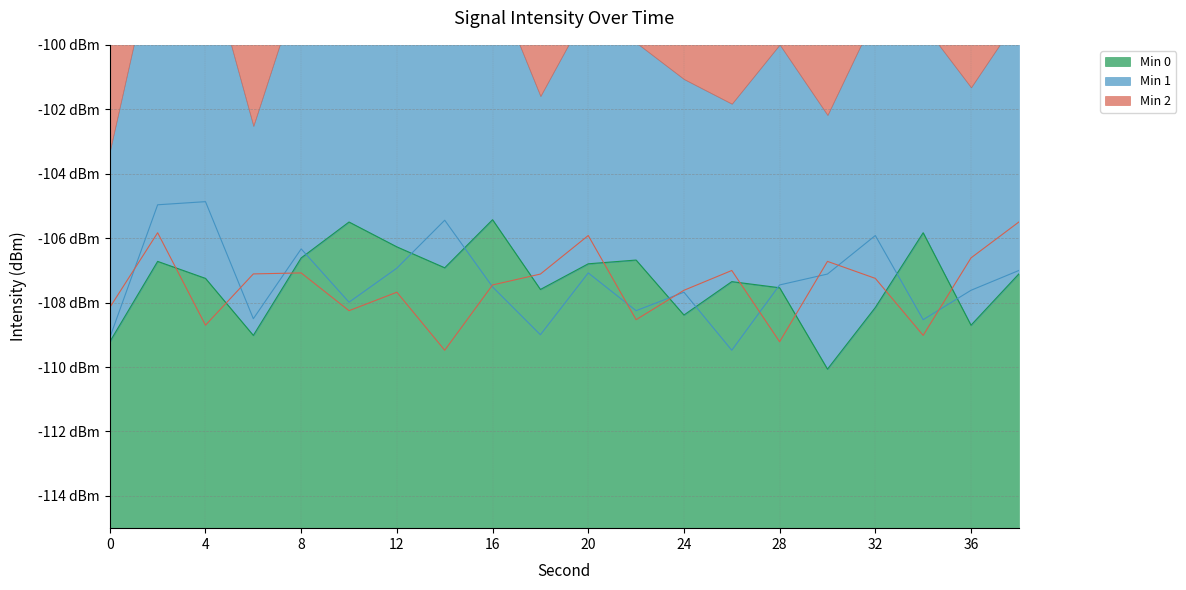

What is the sum of all Min 1 values?

-2146.7